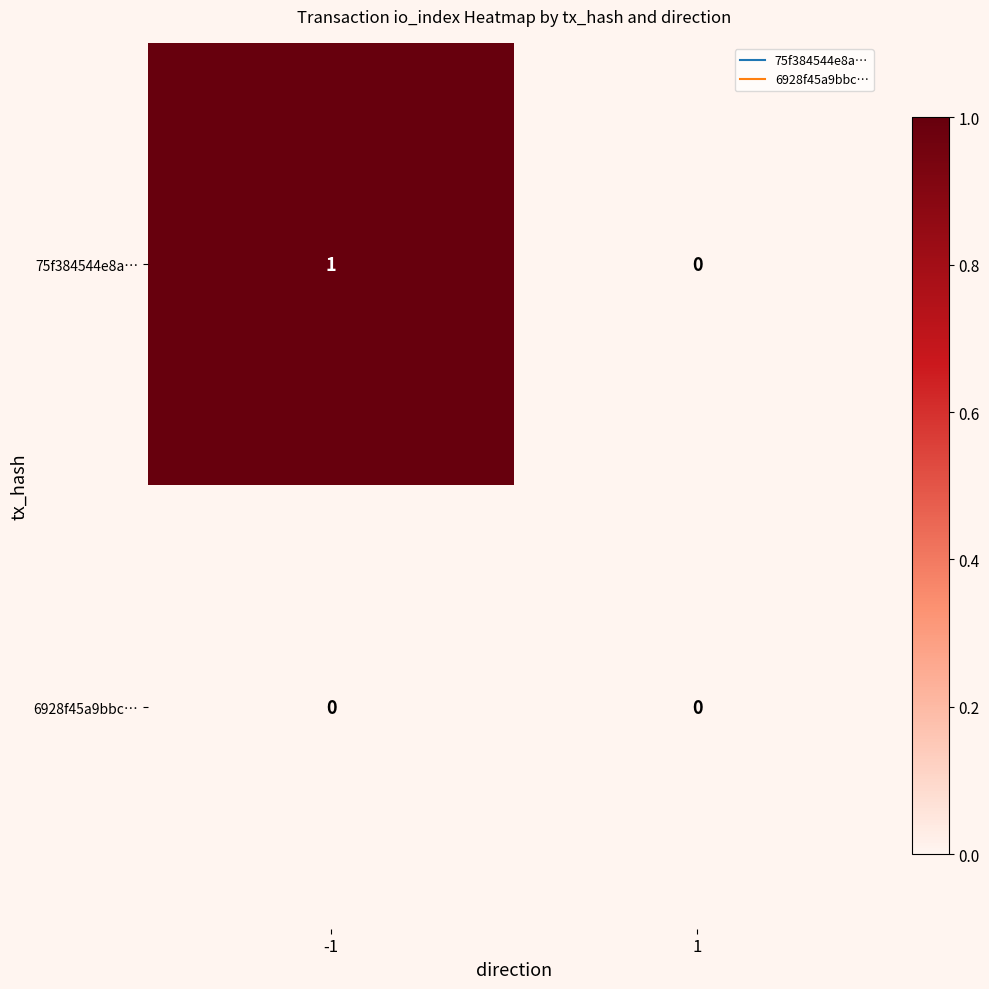

Rank the series at -1 from highest to lowest value.

75f384544e8a…, 6928f45a9bbc…